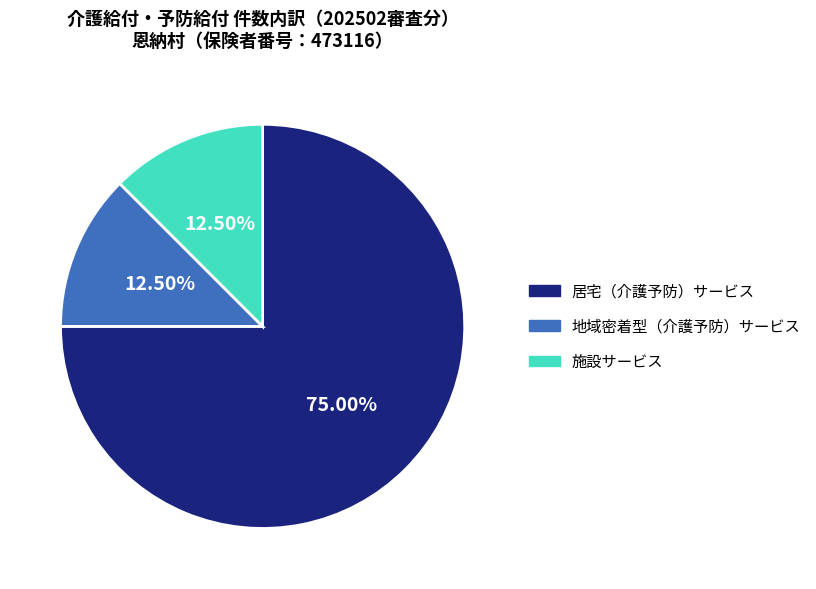

Which category has the biggest portion of the pie?

居宅（介護予防）サービス